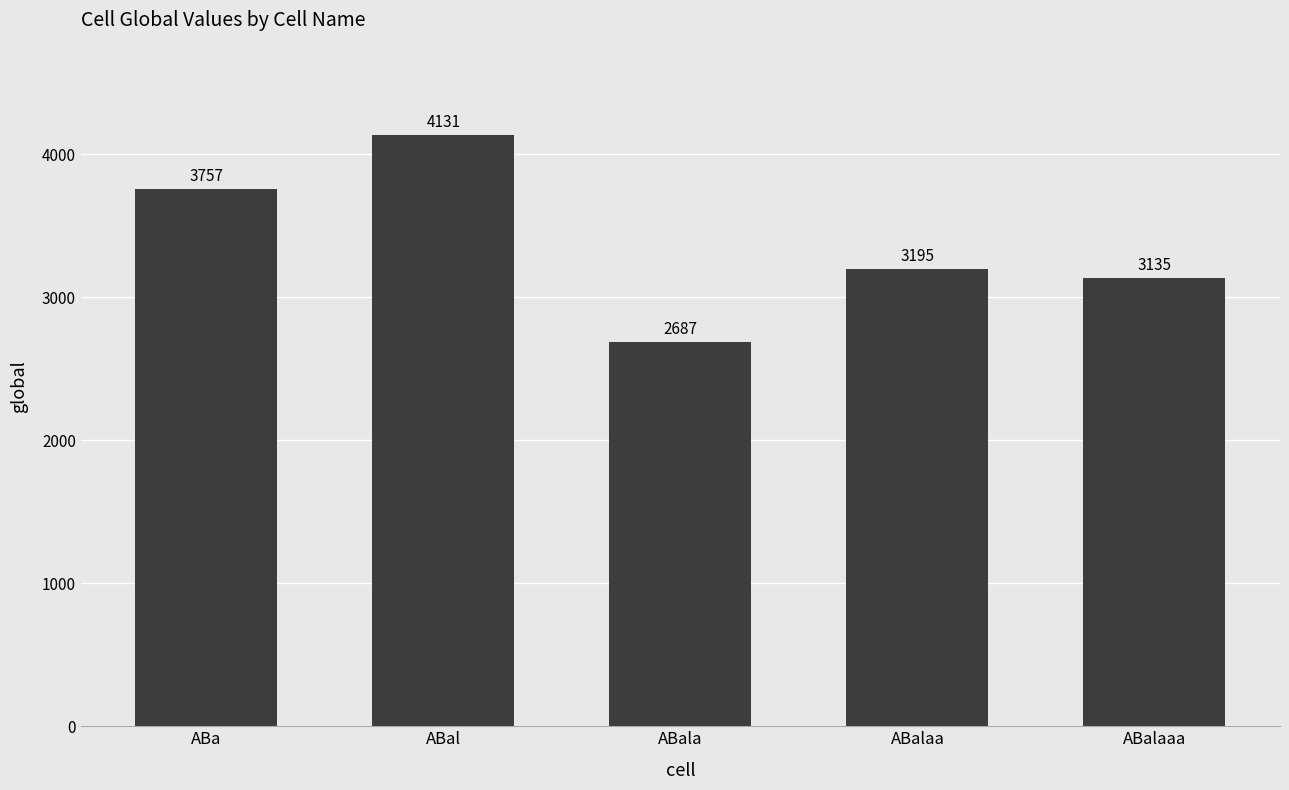

How many values are below 3195?

2